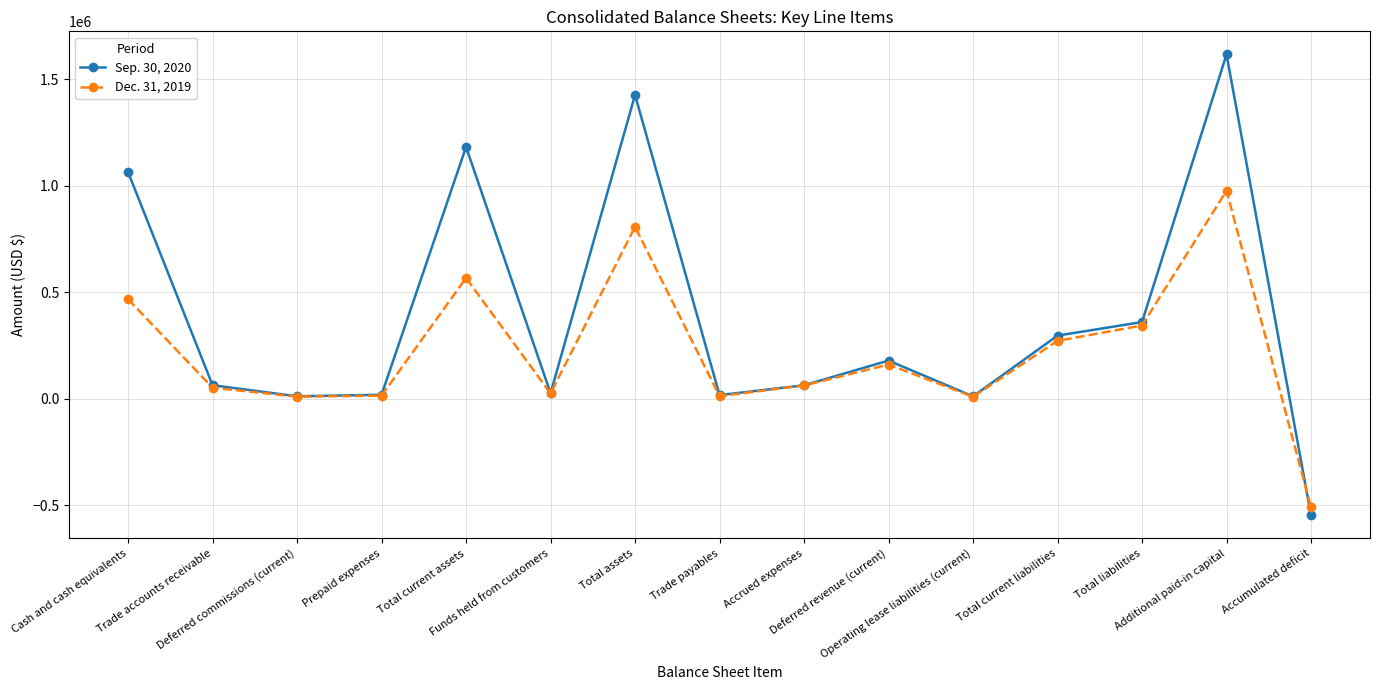

At which label does Sep. 30, 2020 first exceed 63056?

Cash and cash equivalents